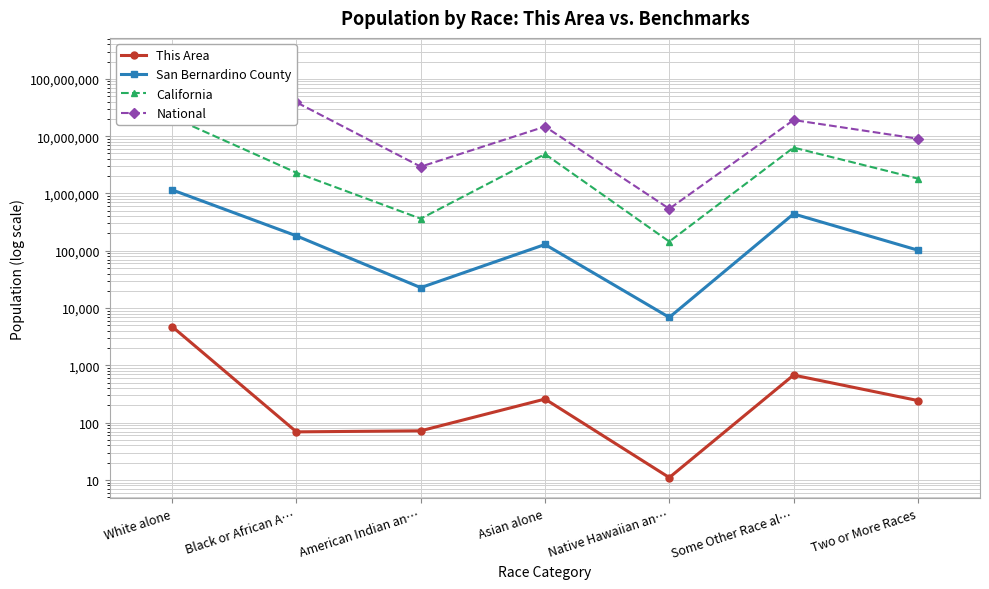

What is the average value of the This Area series?

867